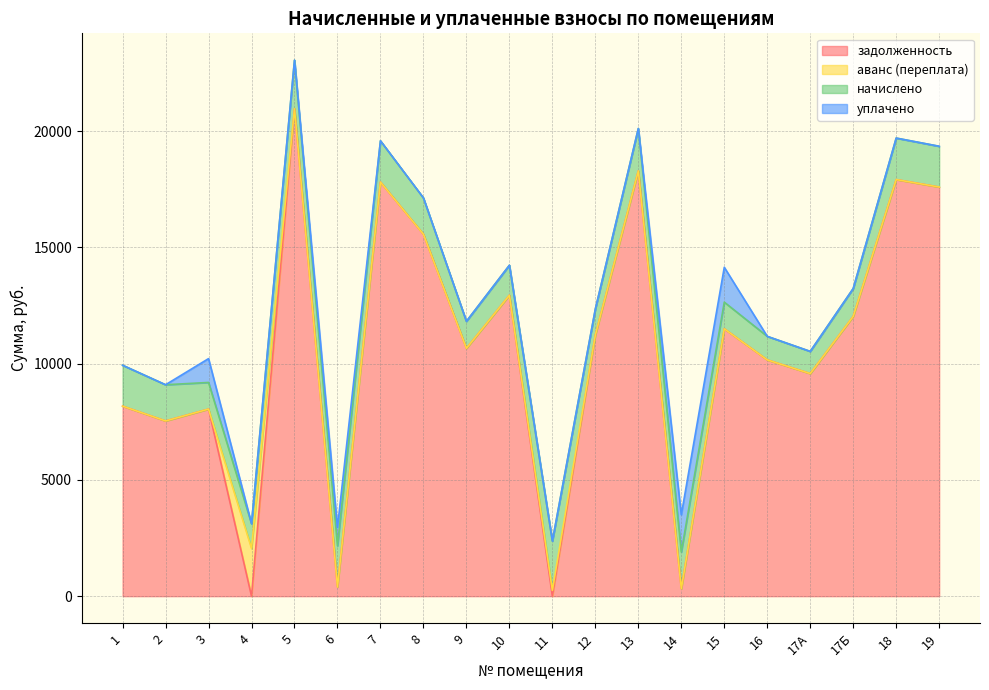

How many categories are shown in the chart?

20